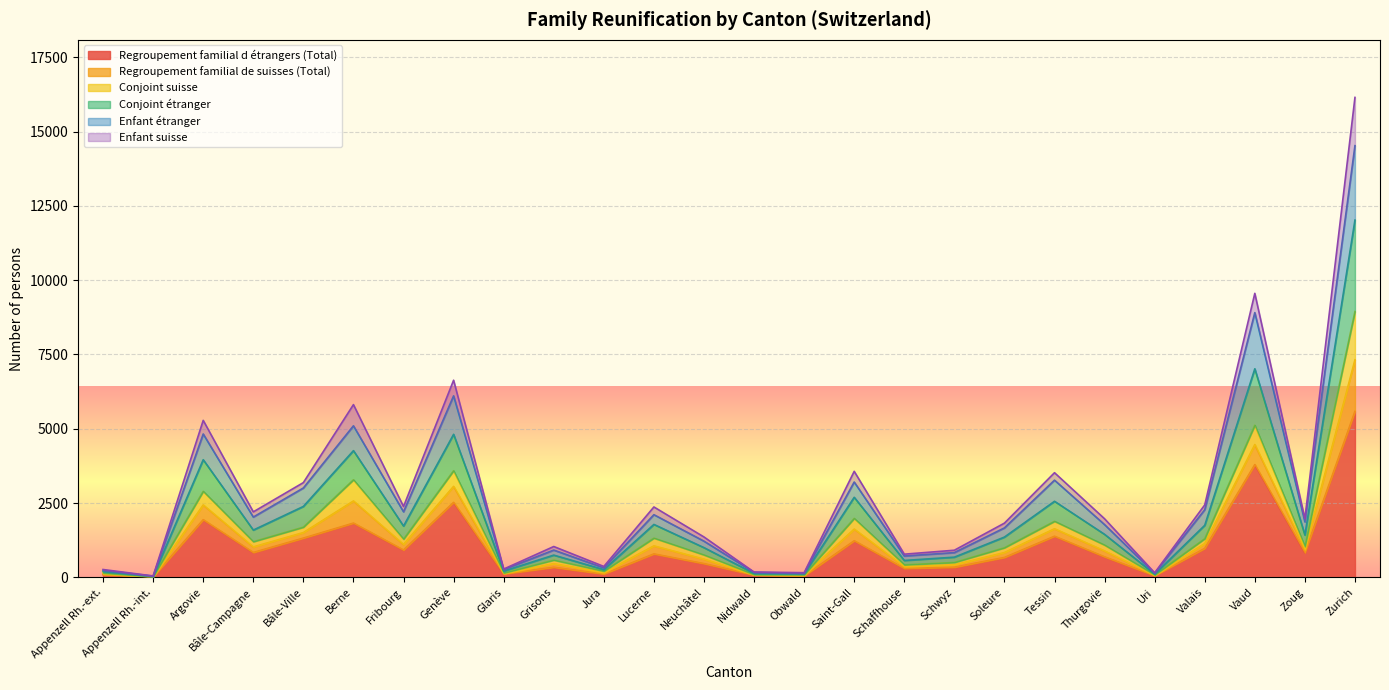

Is it true that Conjoint étranger equals 713 at Schwyz?

False